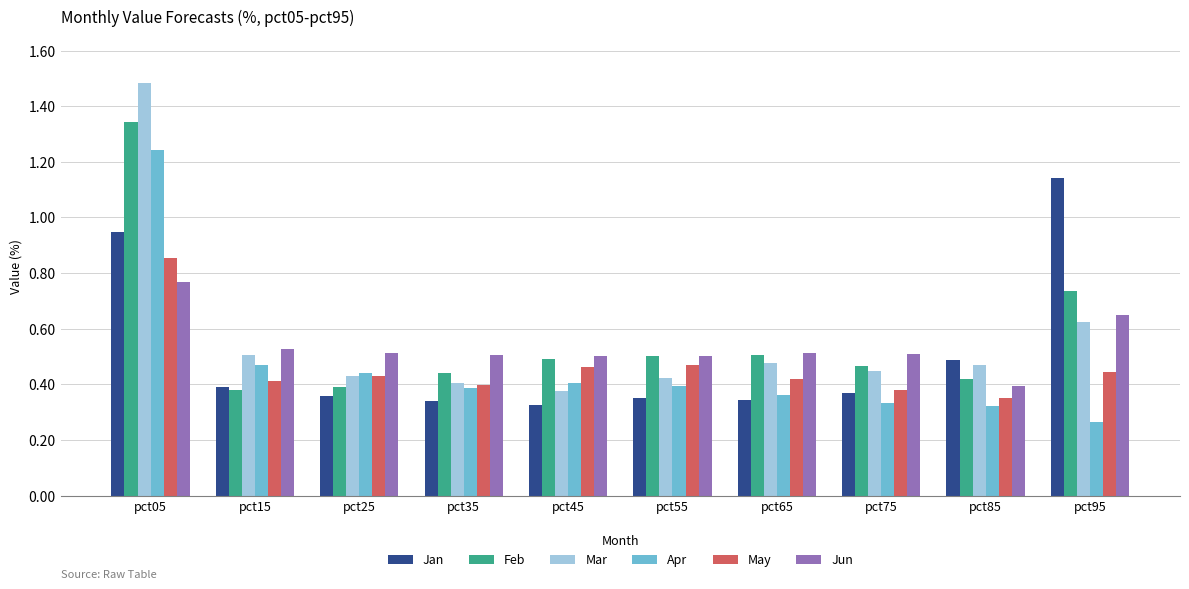

How many bars are there in total?

60